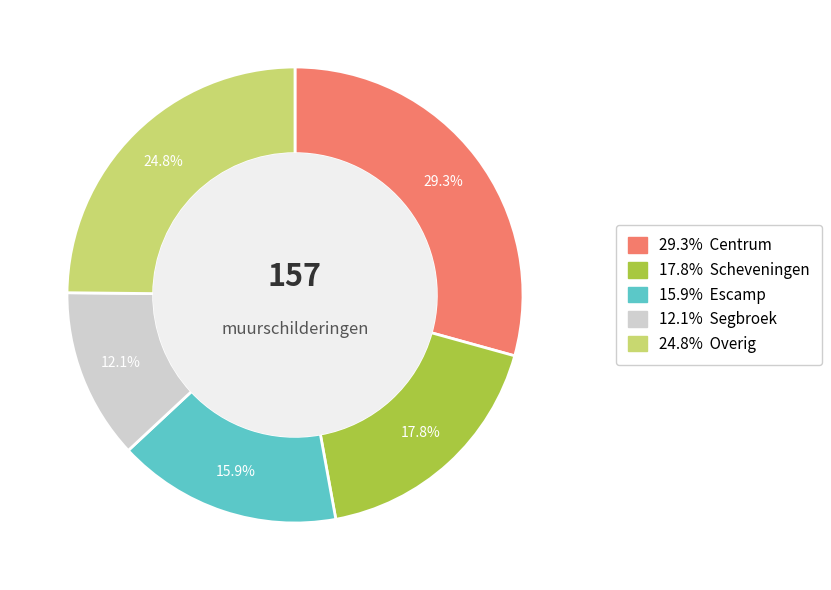

Does any single category account for the majority?

No